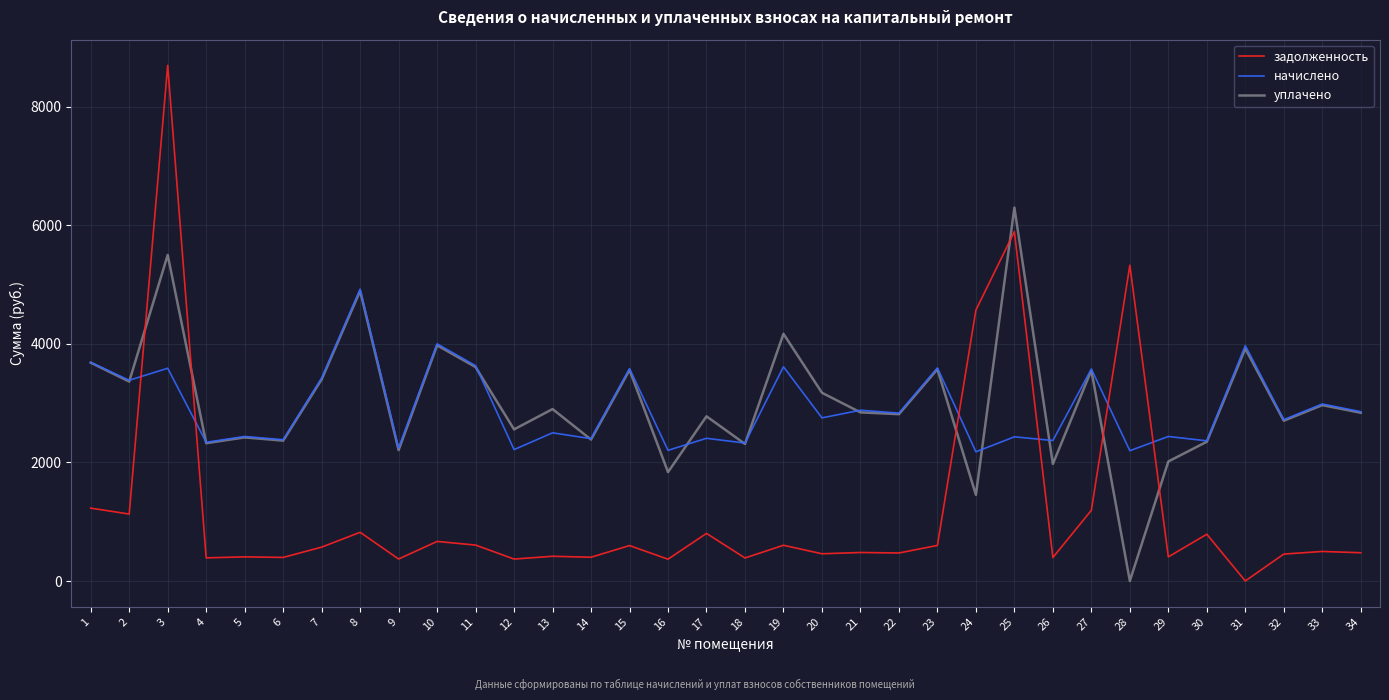

What value does the задолженность series have at 33?

497.6